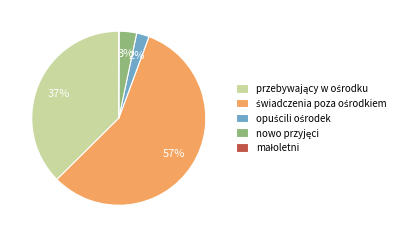

To the nearest percent, what is the average slice percentage?

20%